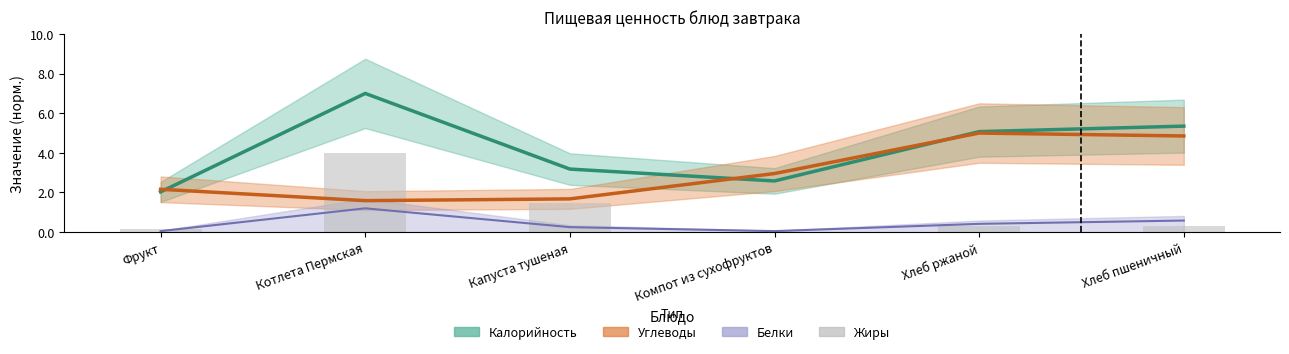

Is the value of Жиры (норм.) at Фрукт greater than the value of Углеводы at Котлета Пермская?

No